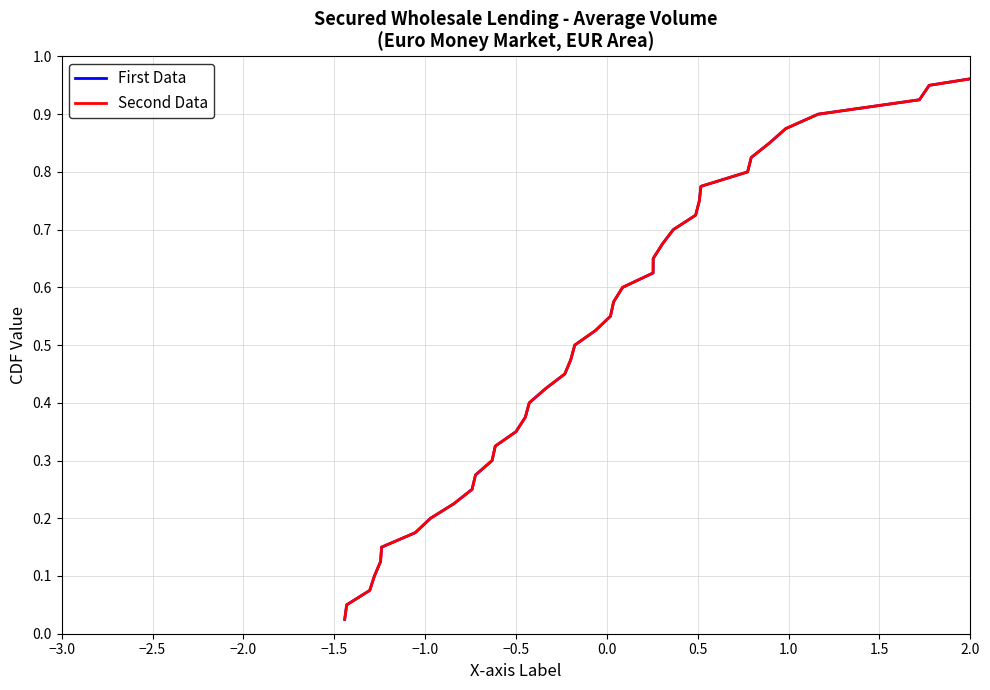

Does the chart display data point markers on the line(s)?

No